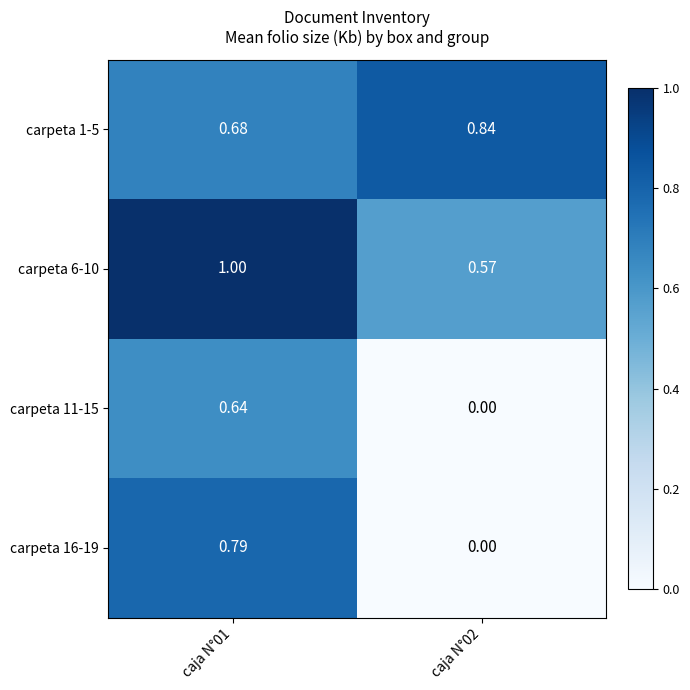

Reading left to right, list all the values displayed in this chart.

carpeta 1-5: caja N°01=0.7	caja N°02=0.8
carpeta 6-10: caja N°01=1.0	caja N°02=0.6
carpeta 11-15: caja N°01=0.6	caja N°02=0.0
carpeta 16-19: caja N°01=0.8	caja N°02=0.0